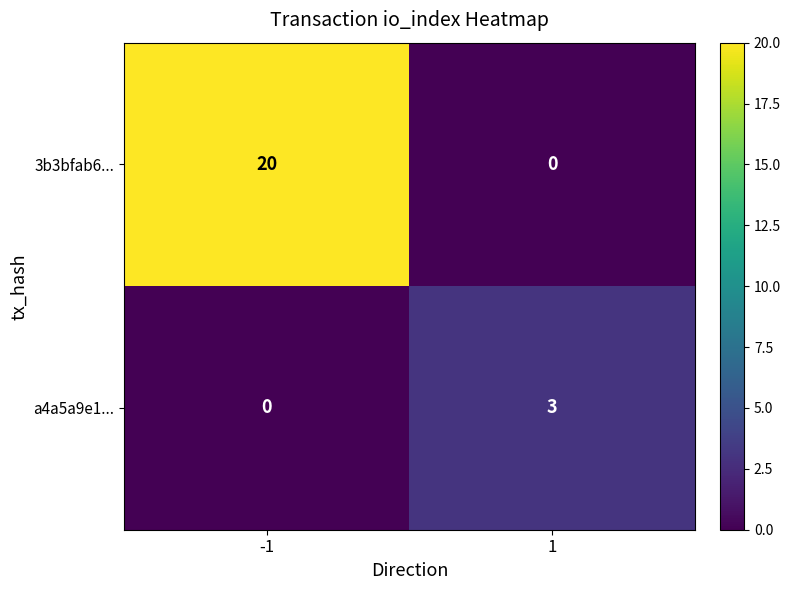

Which series has the largest total across all categories?

3b3bfab6...